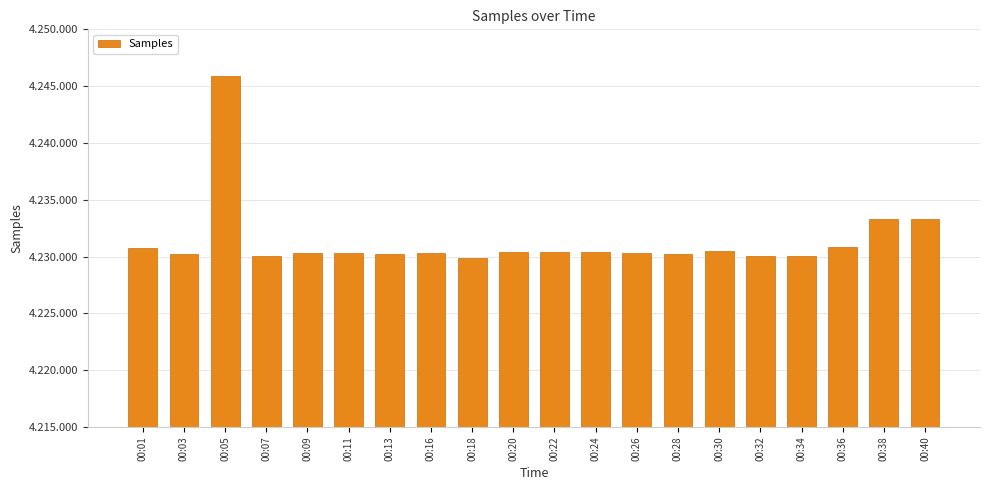

Between 00:07 and 00:20, which is larger?

00:20